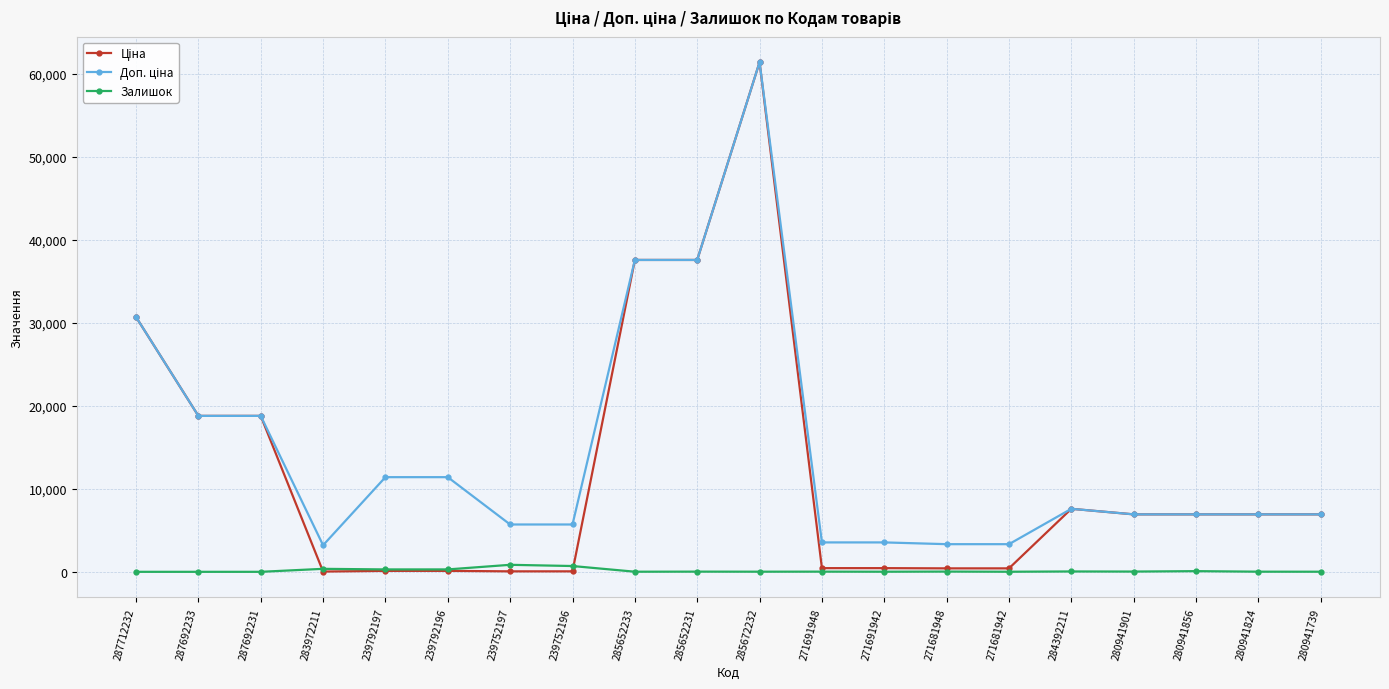

What is the greatest value displayed?

61434.3